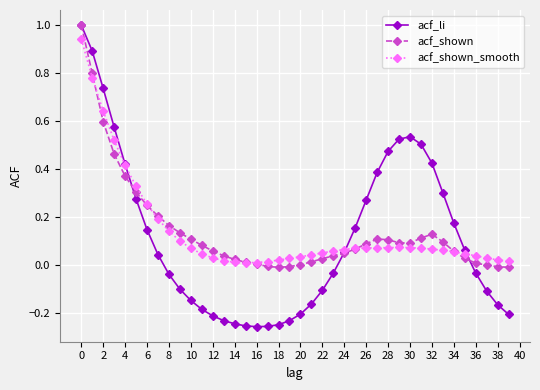

What is the highest value of the acf_li series?

1.0